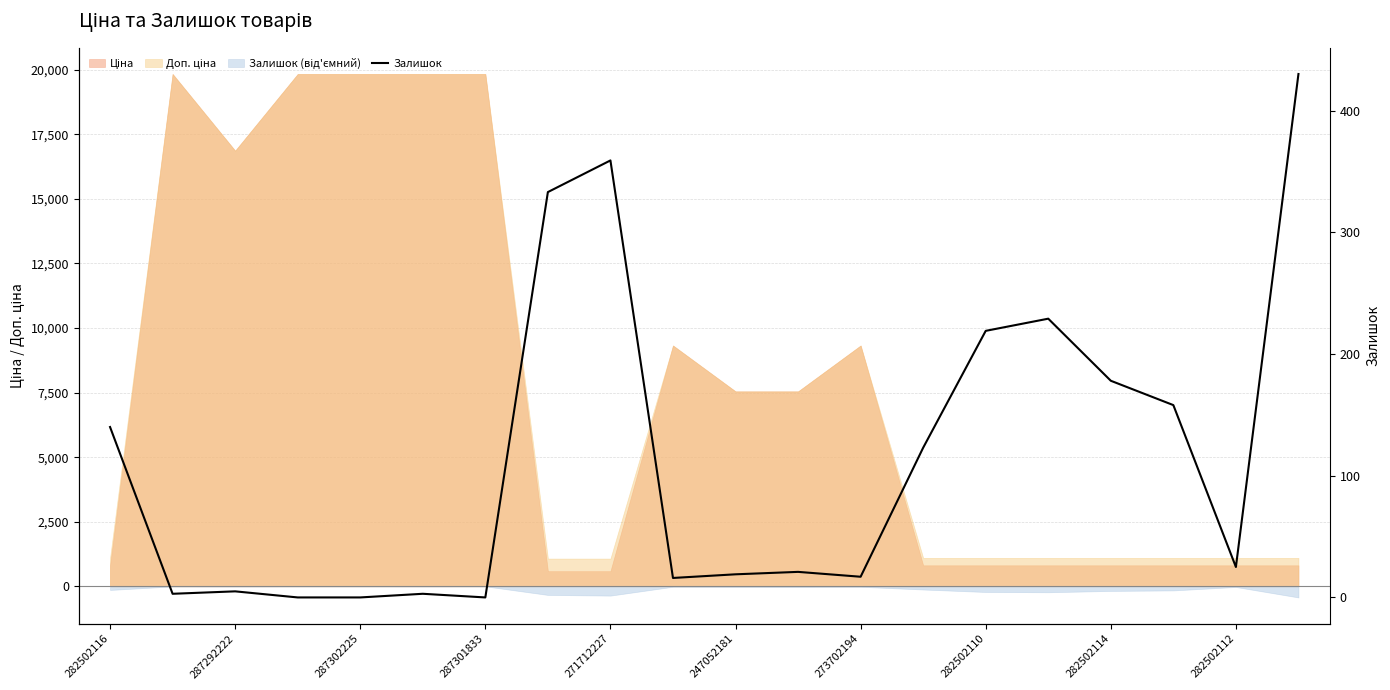

Where is the first local maximum?

287292222